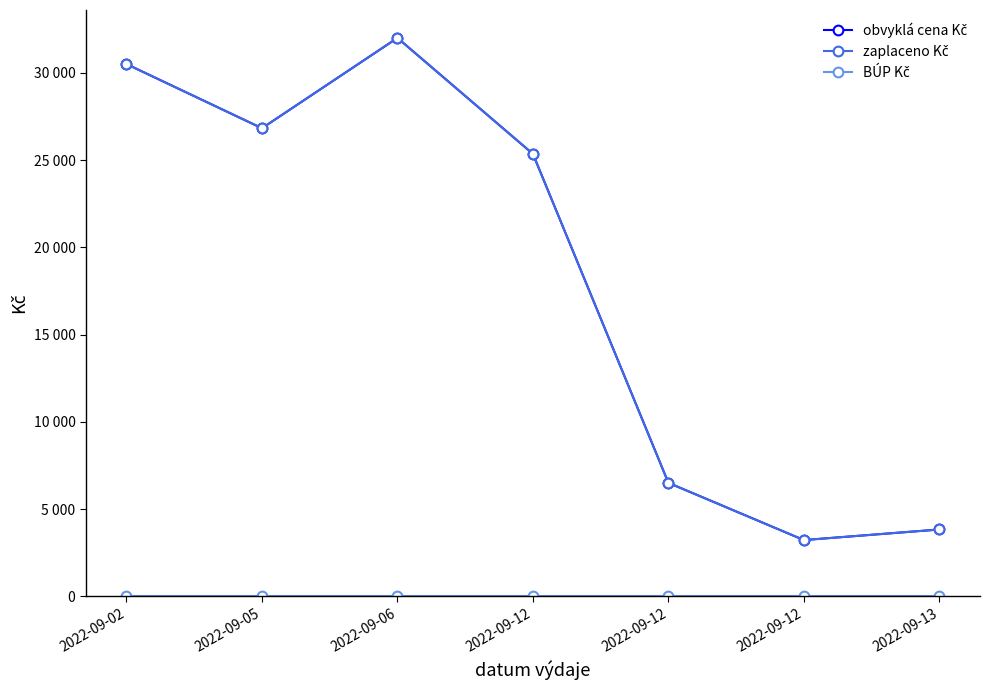

Is this an area chart (filled region under the line)?

No